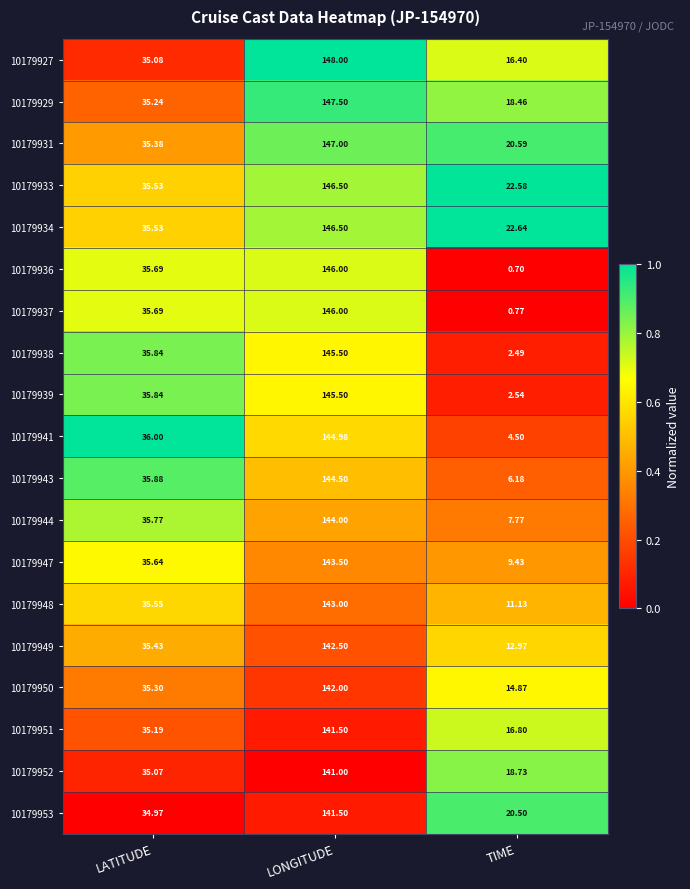

Which category has the highest value in the 10179929 series?

LONGITUDE